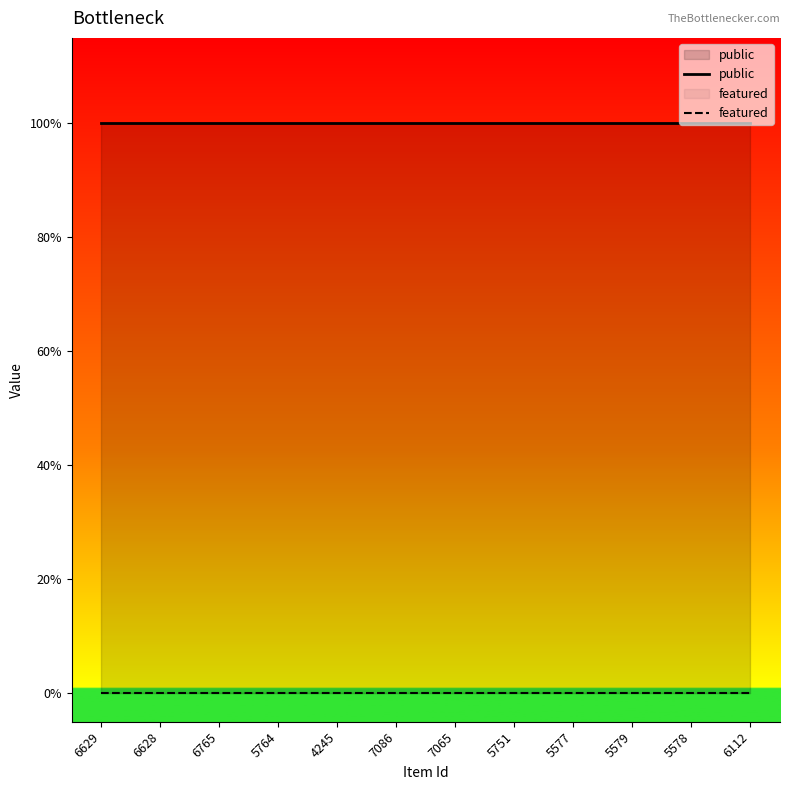

True or false: featured and public cross at least once.

False